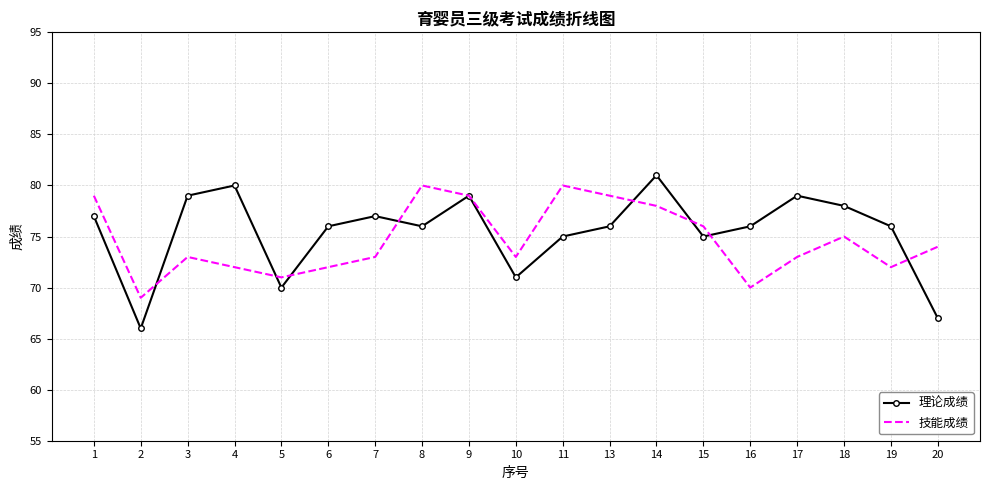

At 3, list the series in order from largest to smallest.

理论成绩, 技能成绩